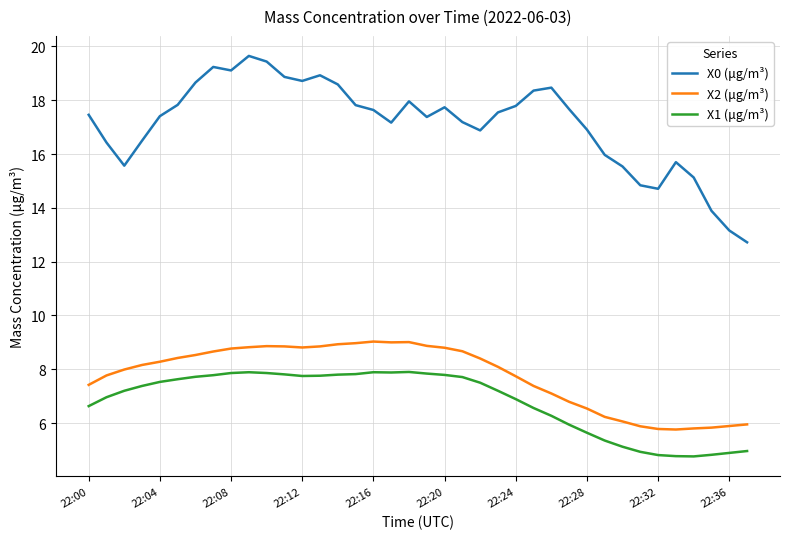

Which series has the widest spread of values?

X0 (μg/m³)